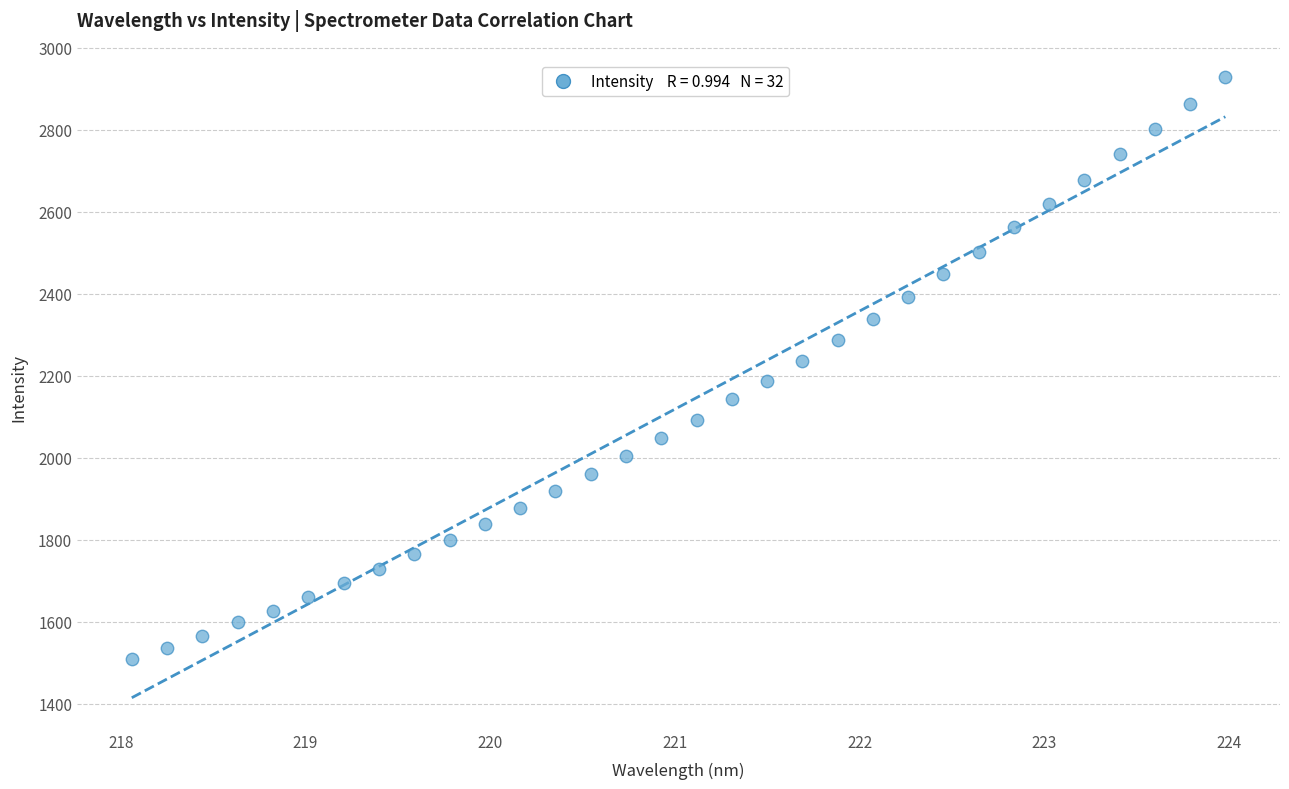

What is the range of X values (max minus min)?

5.9